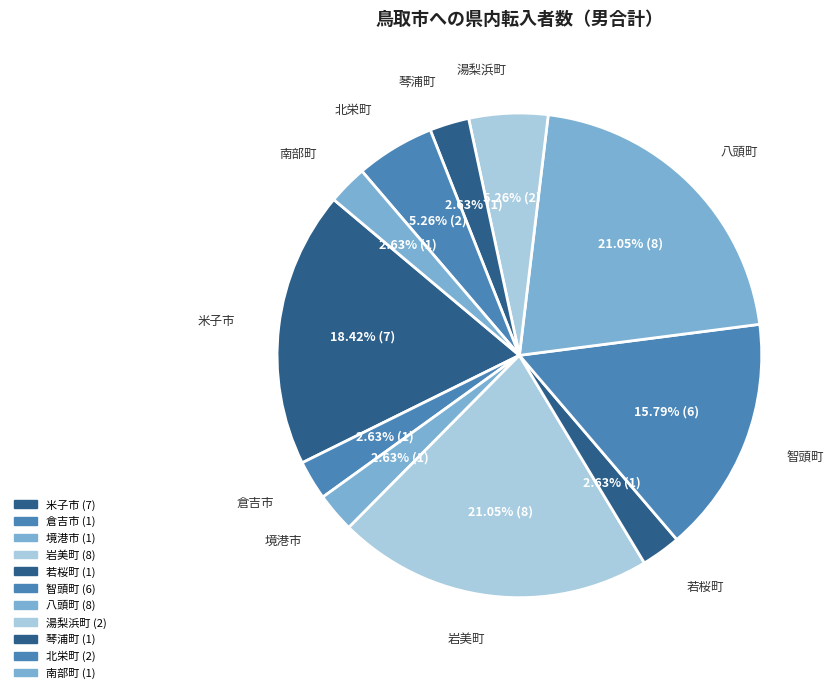

To the nearest percent, what portion does 南部町 represent?

3%